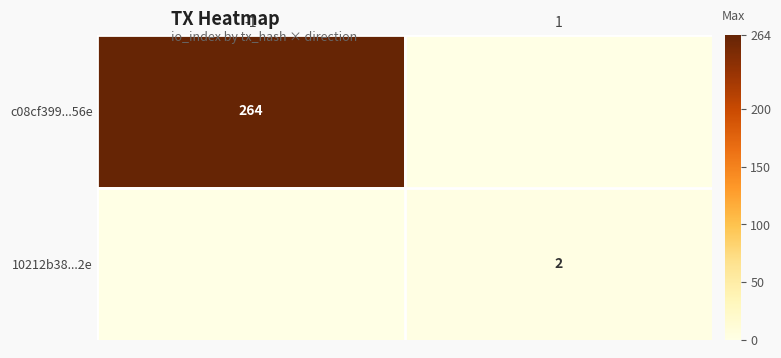

What is the maximum value shown in the chart?

264